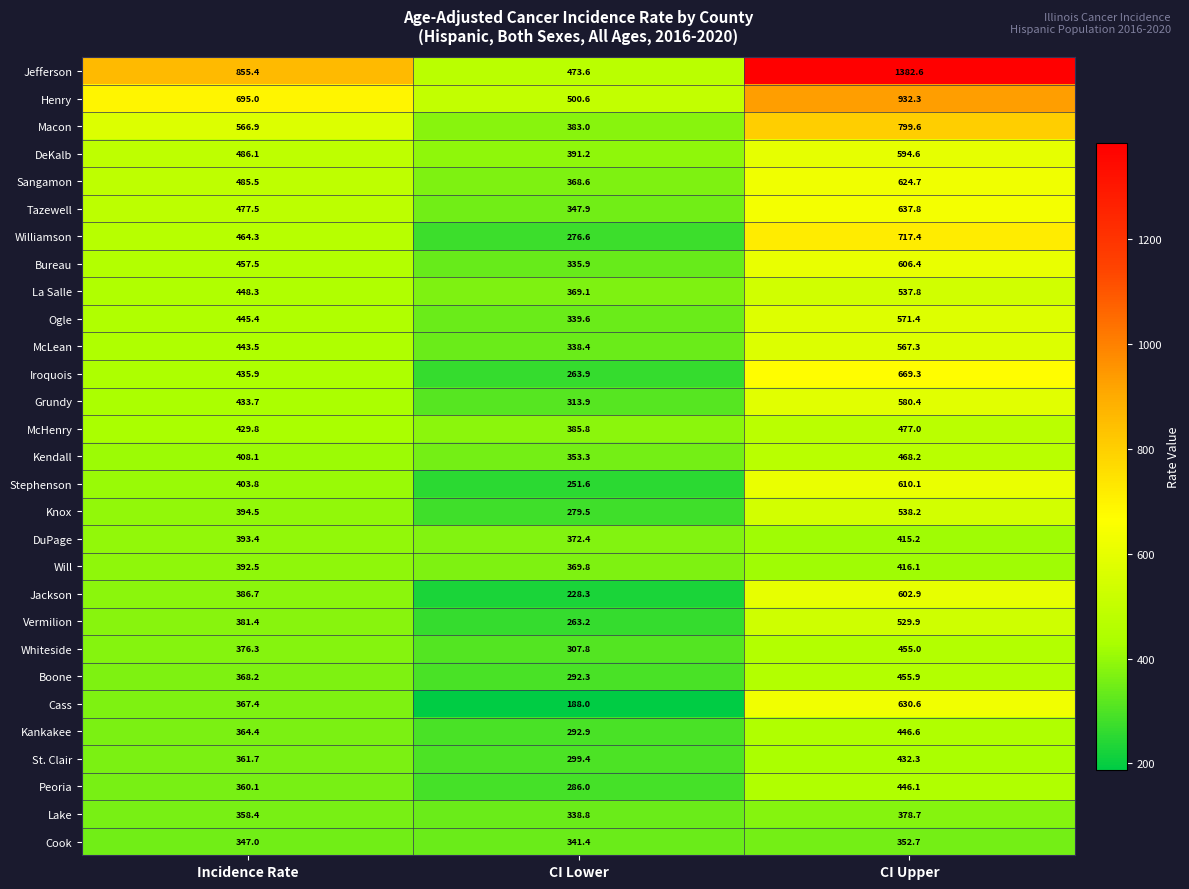

The value of Will at Incidence Rate is 148.0. True or false?

False